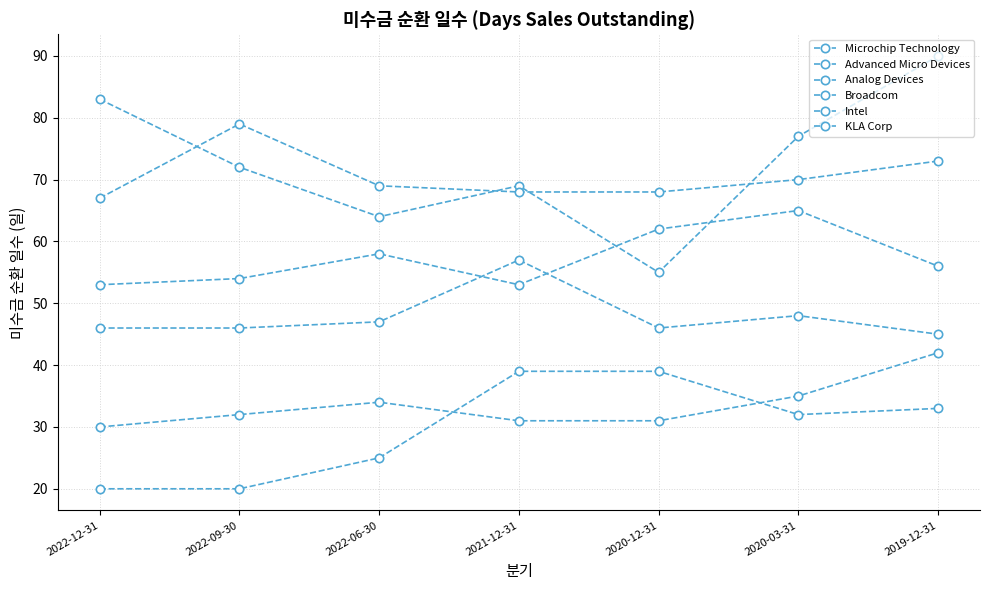

The Intel series shows 13 at 2022-12-31. True or false?

False